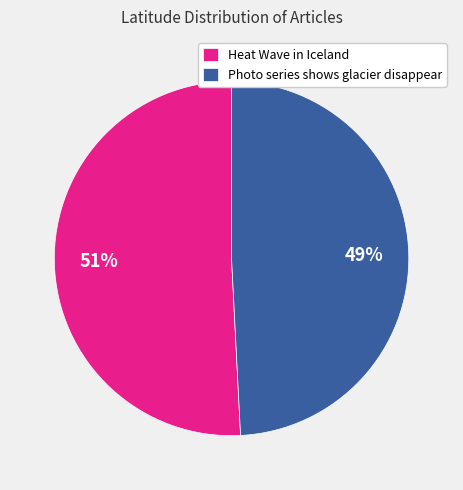

The Photo series shows glacier disappear slice represents 41% of the pie. True or false?

False